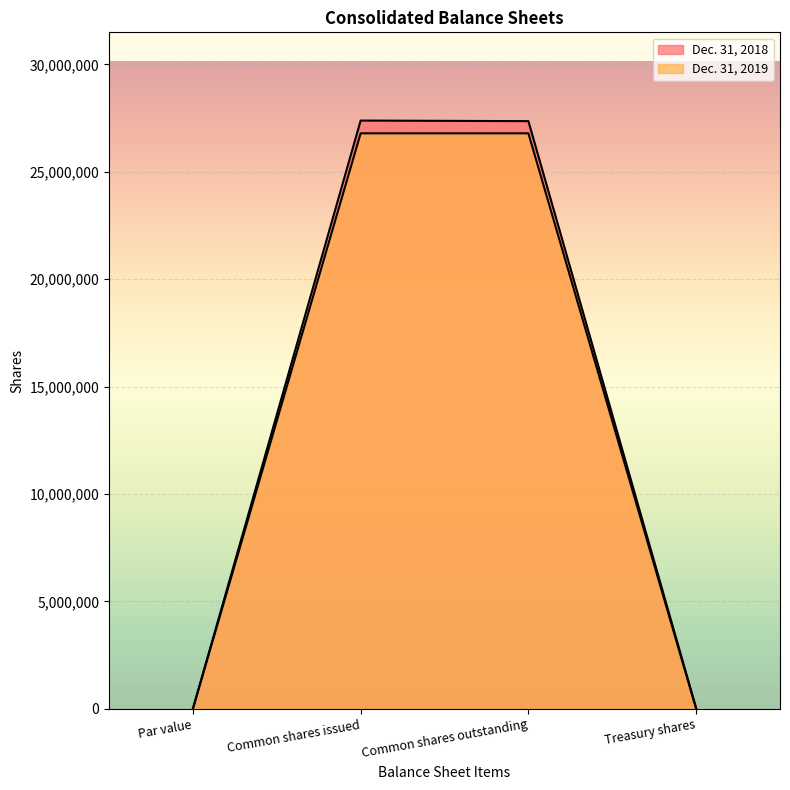

How many categories are shown in the chart?

4